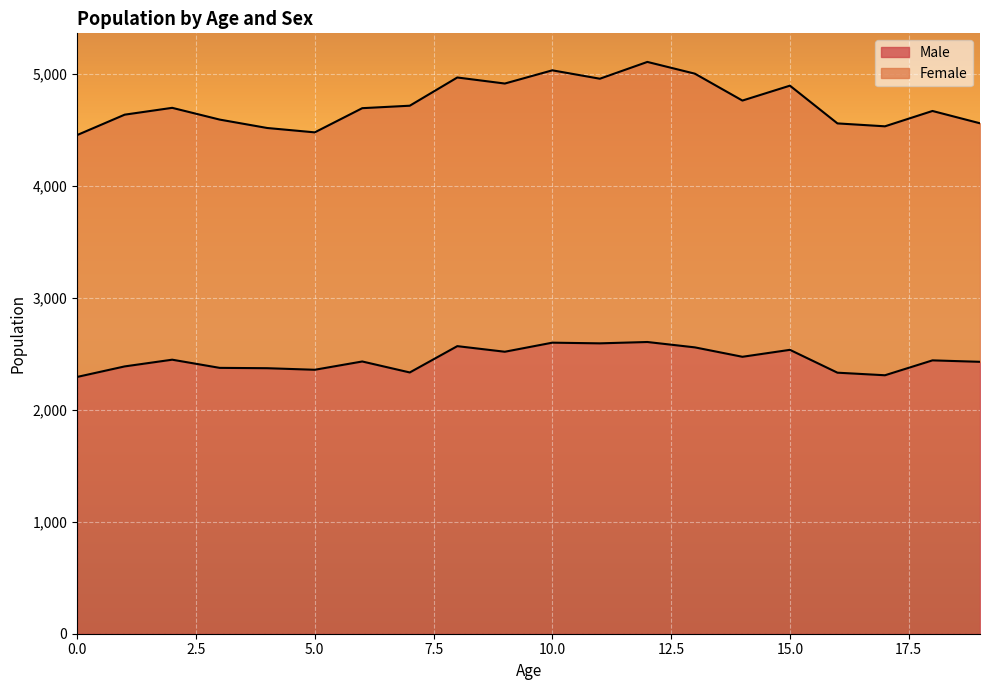

Rank the categories by value from lowest to highest.

0, 17, 16, 7, 5, 4, 3, 1, 19, 6, 18, 2, 14, 9, 15, 13, 8, 11, 10, 12